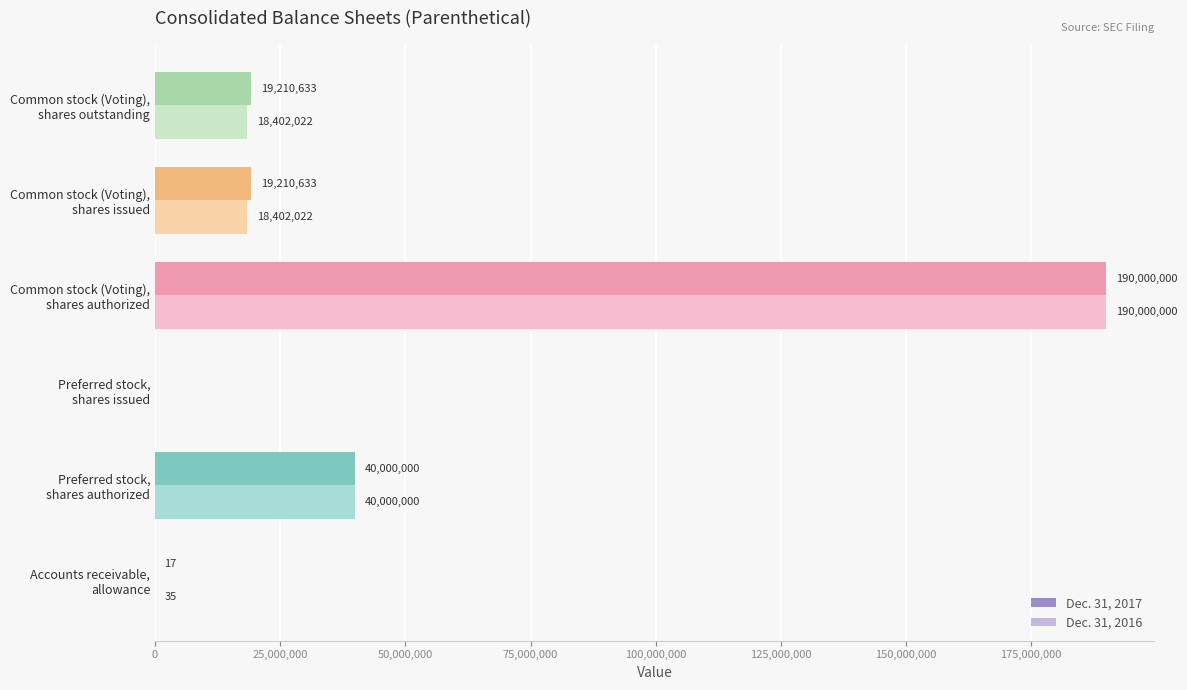

Which series has the largest total across all categories?

Dec. 31, 2017